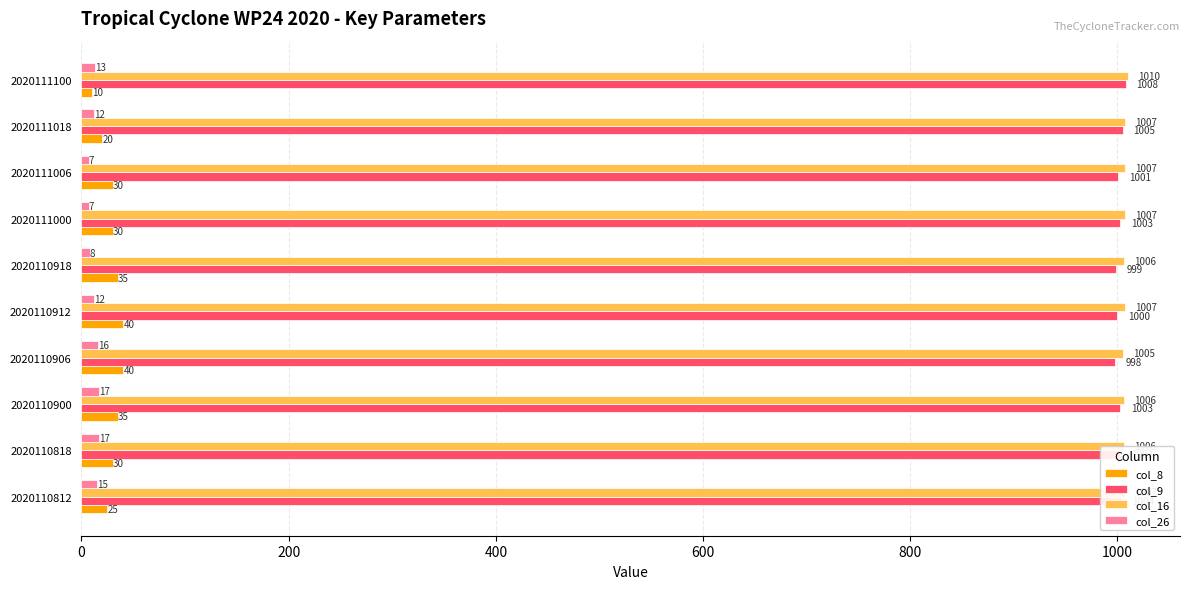

Is it true that col_9 equals 1003 at 2020110818?

True